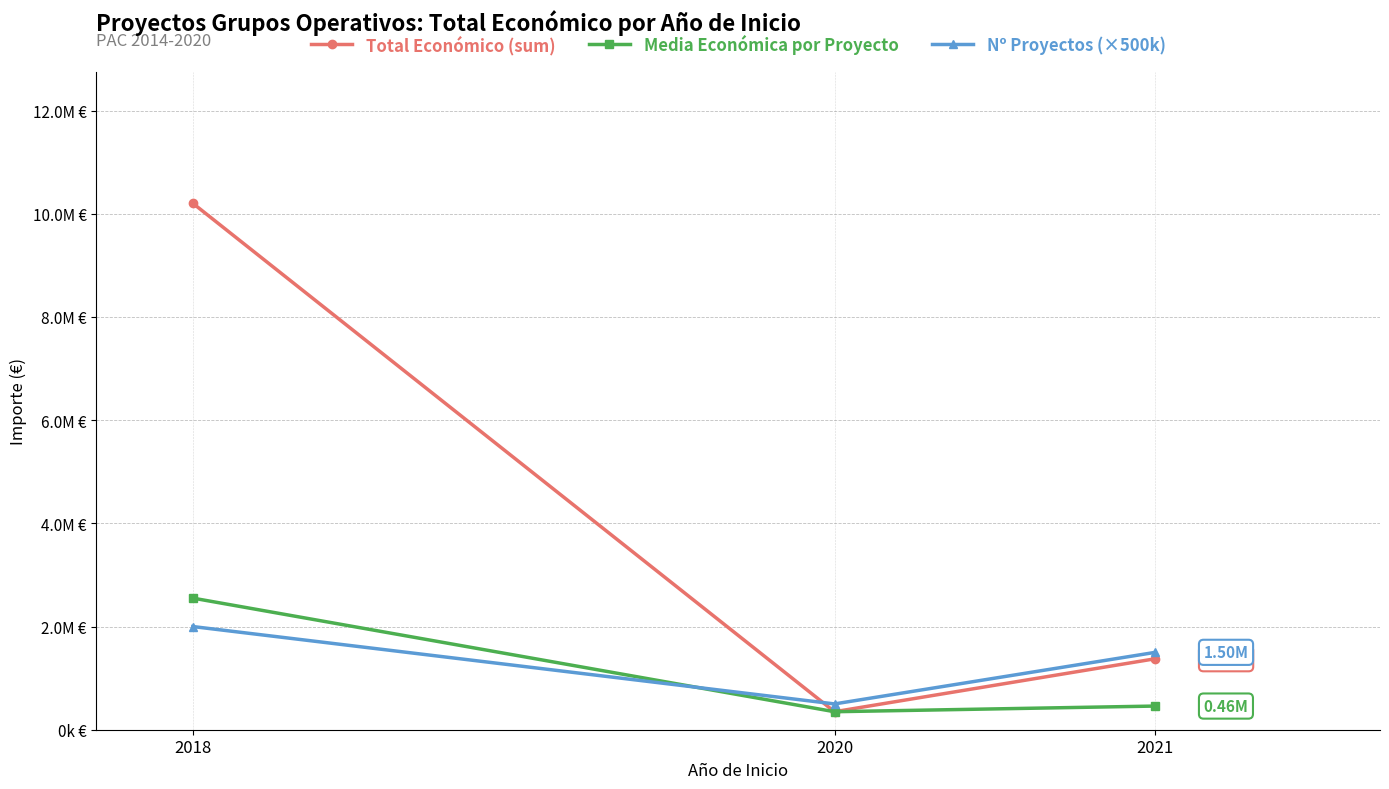

Between 2018 and 2020, which series saw the biggest shift?

Total Económico (sum)